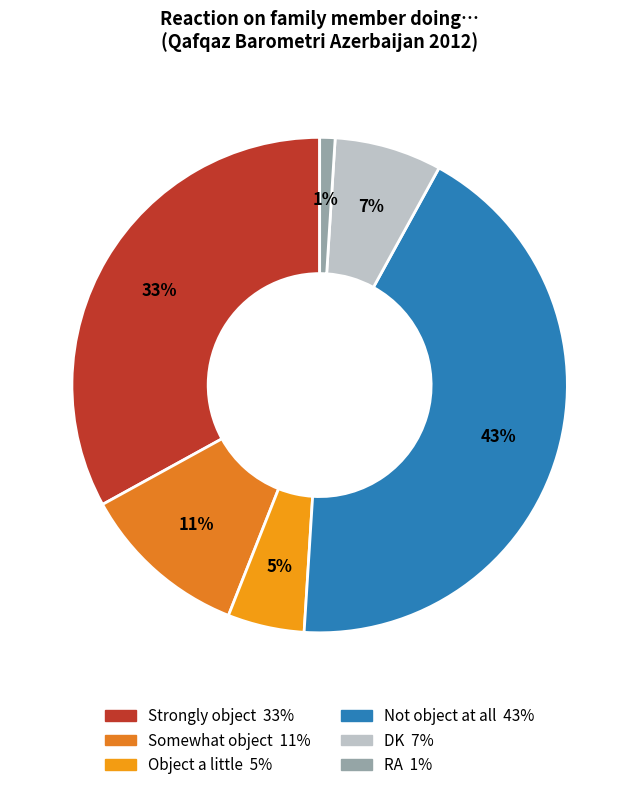

To the nearest percent, what is the difference between the Strongly object and Somewhat object slice percentages?

22%